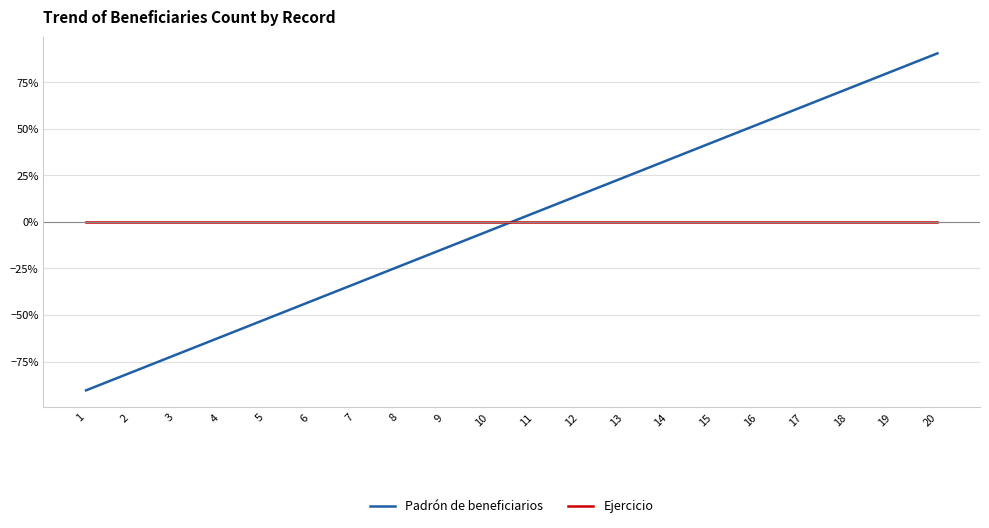

What are all the series names shown in the legend?

Padrón de beneficiarios, Ejercicio